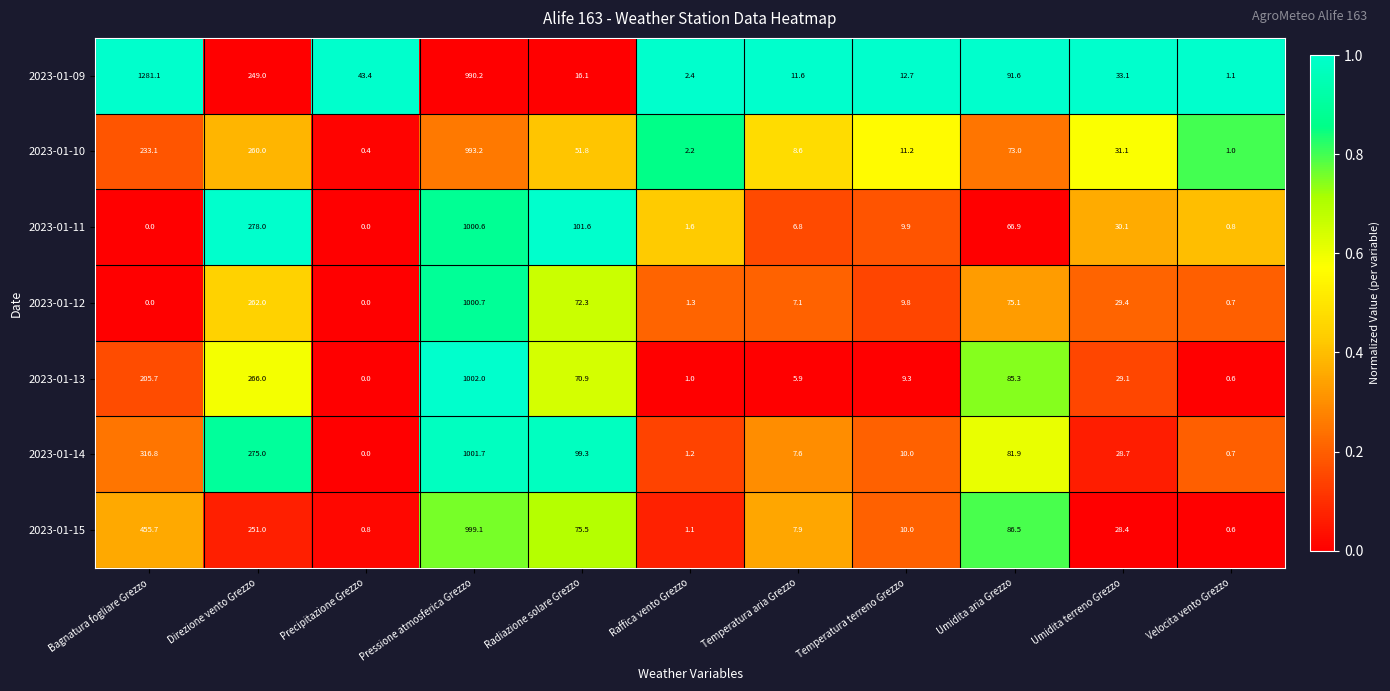

What is the difference between the highest and lowest values at Raffica vento Grezzo?

1.4